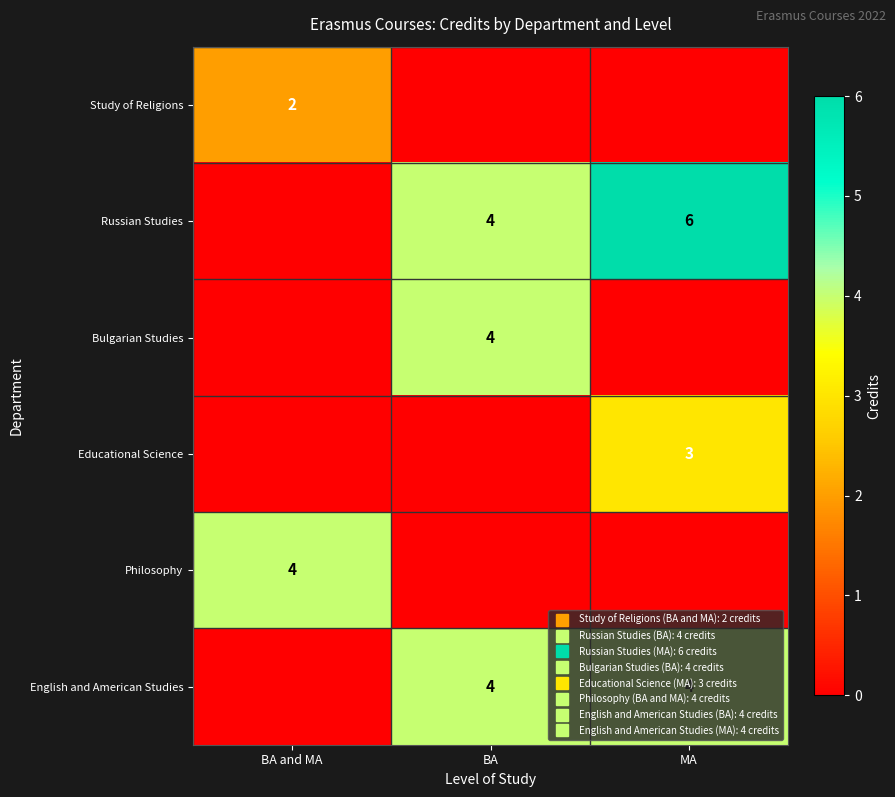

Which series has the widest spread of values?

Russian Studies